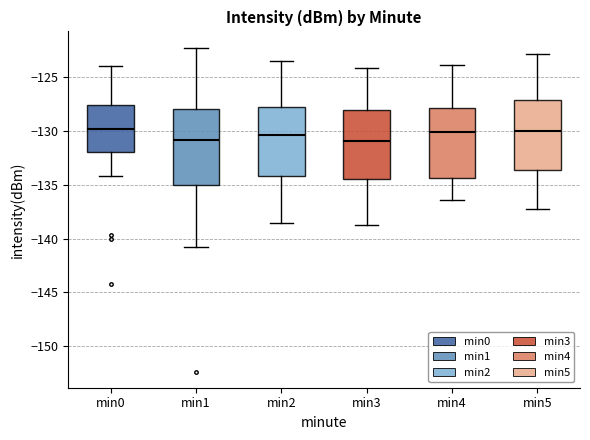

Reading left to right, read every box against the y-axis: the position of its median line, the range the box covers, and the ends of its whiskers. The values are not printed on the chart, so give them approximately, as read against the axis.

min0: median -130.0, box -132.0 to -127.5, whiskers -134.0 to -124.0
min1: median -131.0, box -135.0 to -128.0, whiskers -140.5 to -122.0
min2: median -130.5, box -134.0 to -127.5, whiskers -138.5 to -123.5
min3: median -131.0, box -134.5 to -128.0, whiskers -138.5 to -124.0
min4: median -130.0, box -134.5 to -128.0, whiskers -136.5 to -124.0
min5: median -130.0, box -133.5 to -127.0, whiskers -137.0 to -123.0